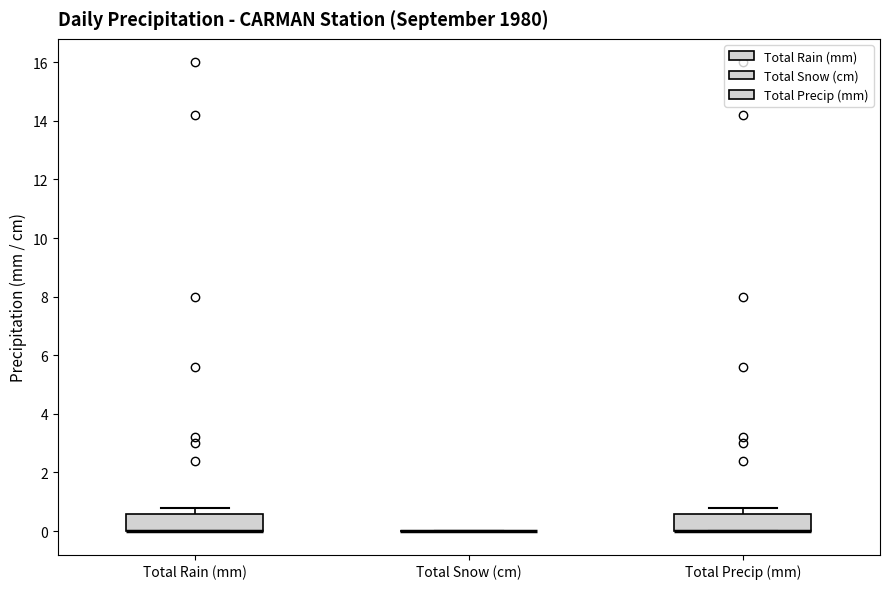

Reading left to right, transcribe this box plot: for each box, give where its median line is, the range the box spans, and where its two whiskers end, as read against the y-axis. The values are not printed on the chart, so give them approximately, as read against the axis.

Total Rain (mm): median 0.0 (drawn on the box's lower edge), box 0.0 to 0.6, whiskers 0.0 to 0.8
Total Snow (cm): box collapsed to a line at 0.0, whiskers 0.0 to 0.0
Total Precip (mm): median 0.0 (drawn on the box's lower edge), box 0.0 to 0.6, whiskers 0.0 to 0.8